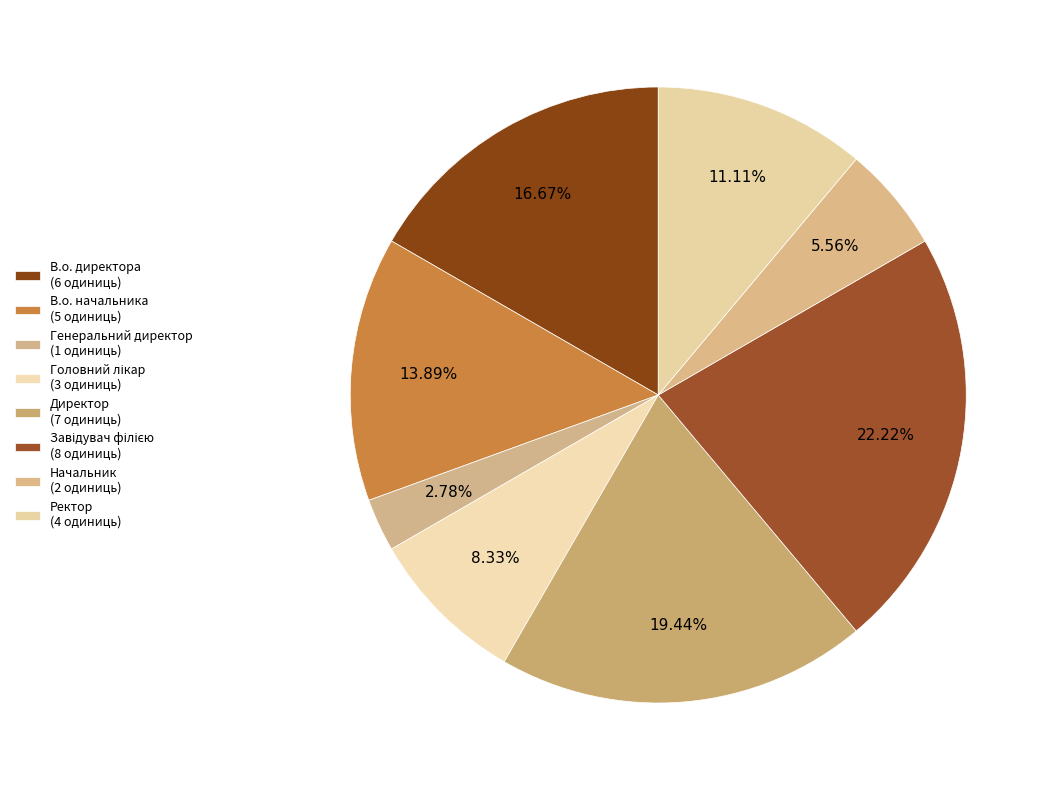

The Генеральний директор slice represents 14% of the pie. True or false?

False